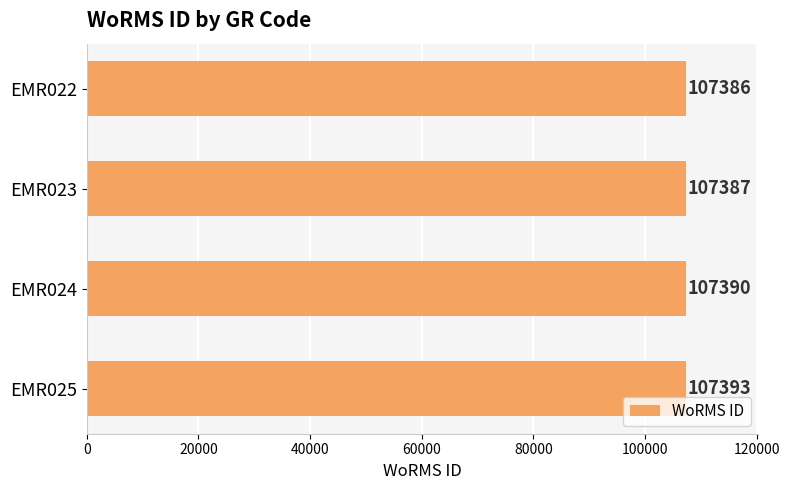

How many values are between 107387 and 107393?

3